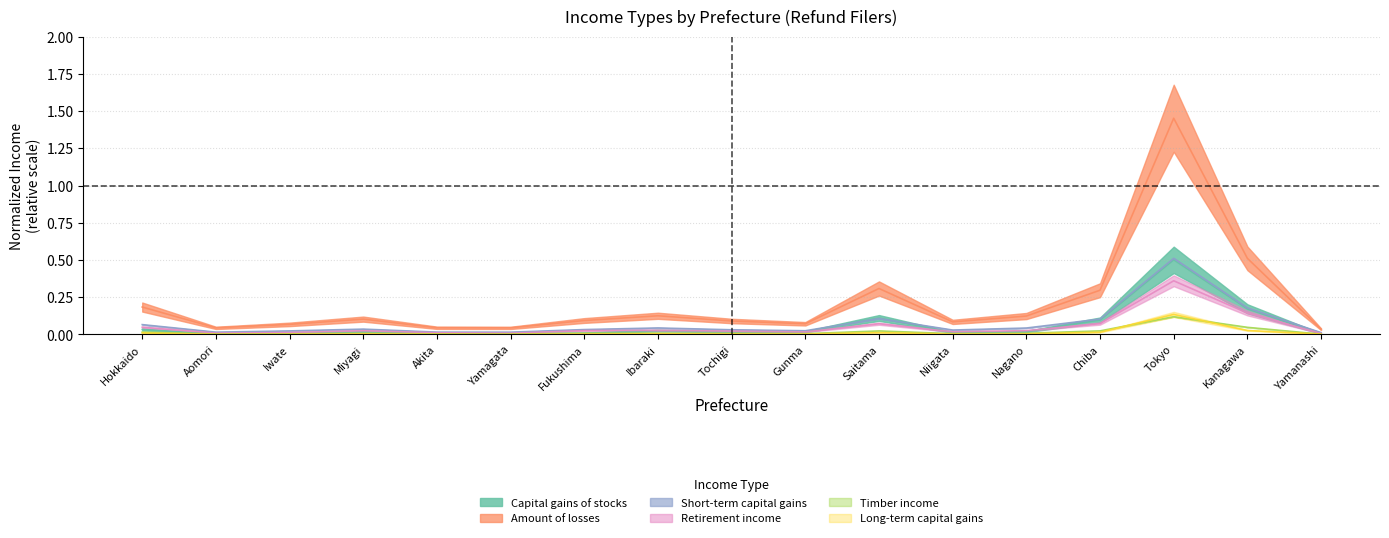

What is the difference between the maximum and minimum values in the Capital gains of stocks series?

0.5